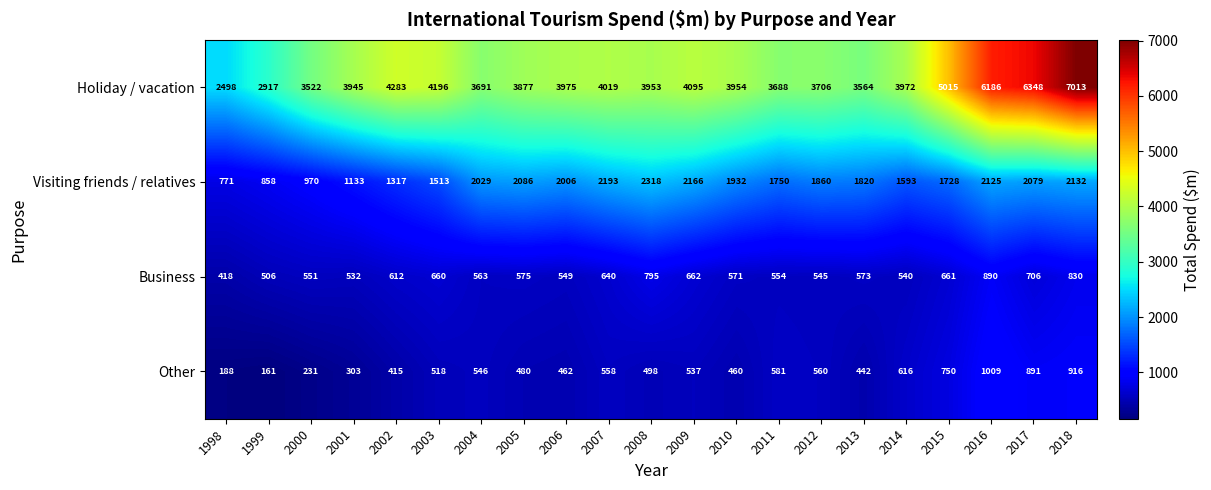

What is the total value across all series at 2006?

6992